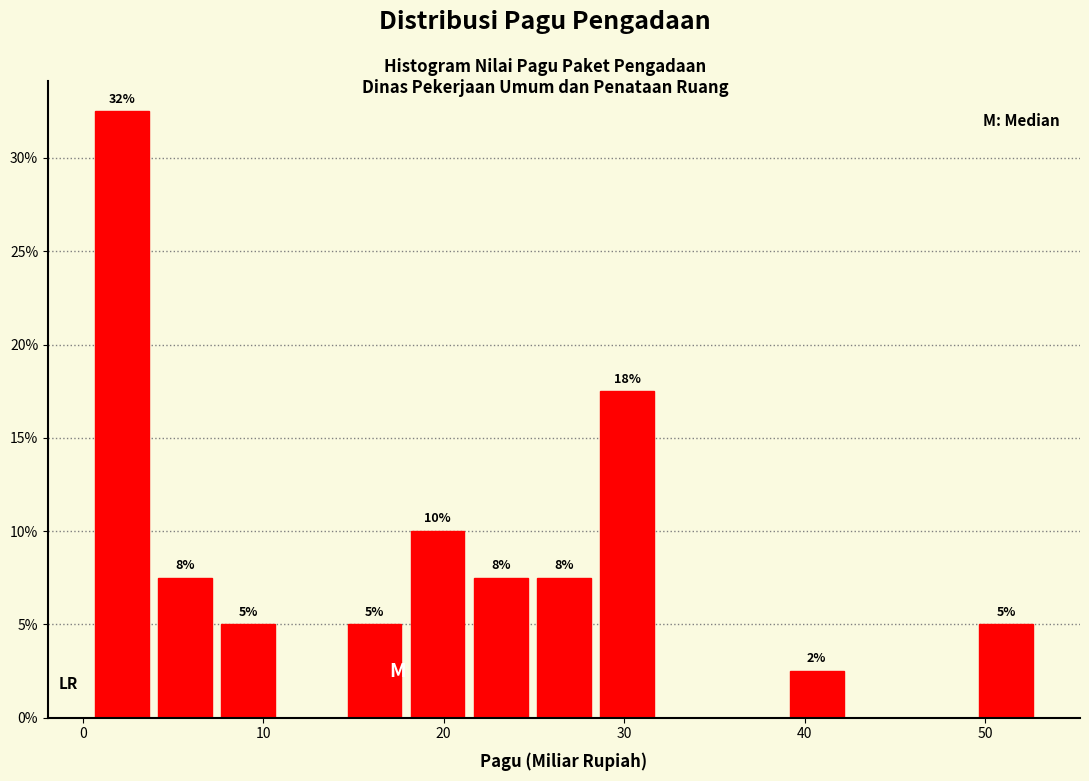

Around what value on the x-axis is the tallest bar? Give the approximate position of its centre, as read against the axis.

2